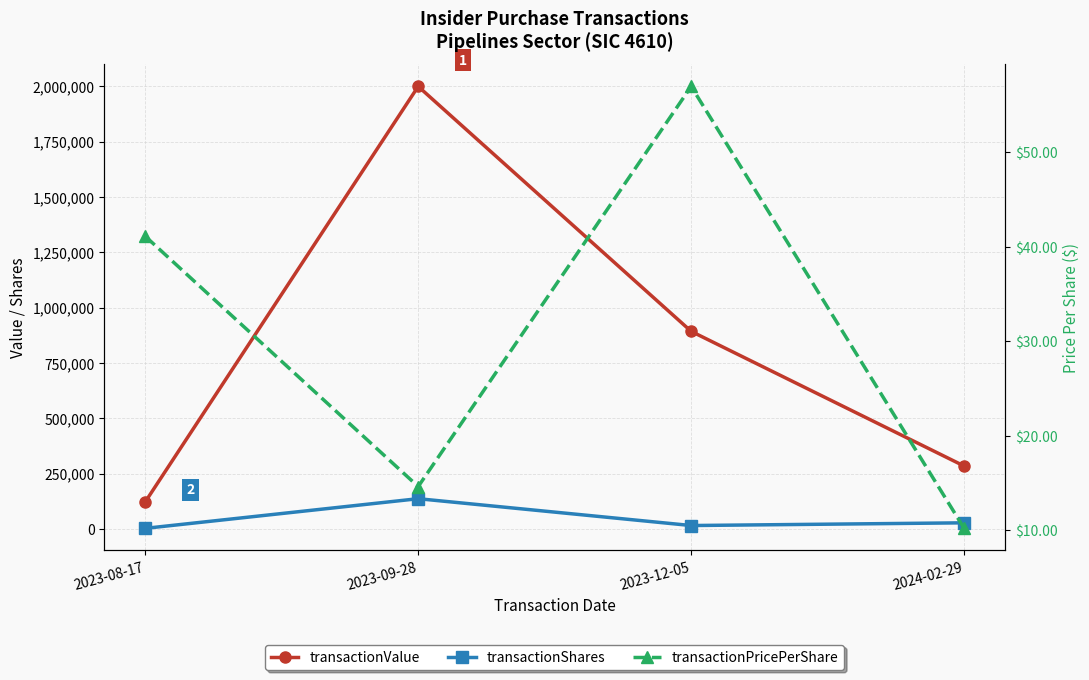

Reading right to left, what are all the values shown in this chart?

transactionValue: 284599.0	893224.0	2000219.0	122403.0
transactionShares: 27964.0	15680.0	137000.0	2978.0
transactionPricePerShare: 10.2	57.0	14.6	41.1